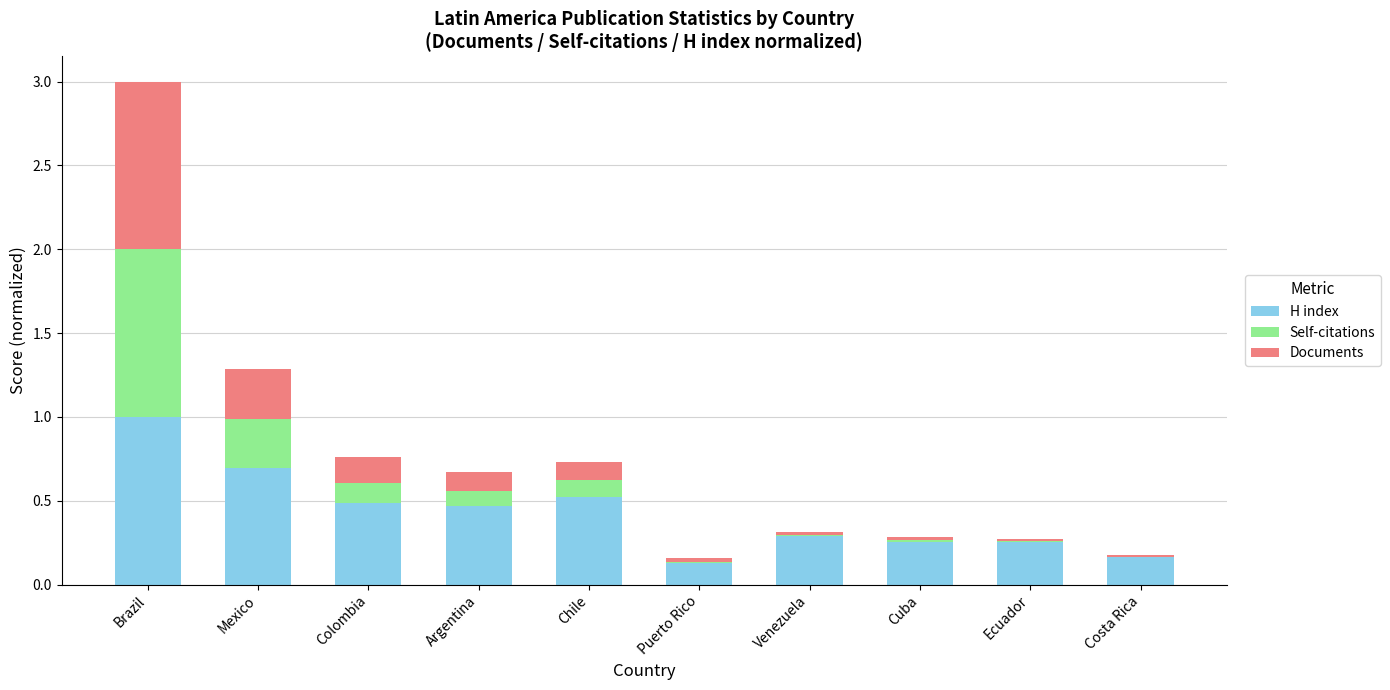

Is it true that H index equals 0.3 at Colombia?

False